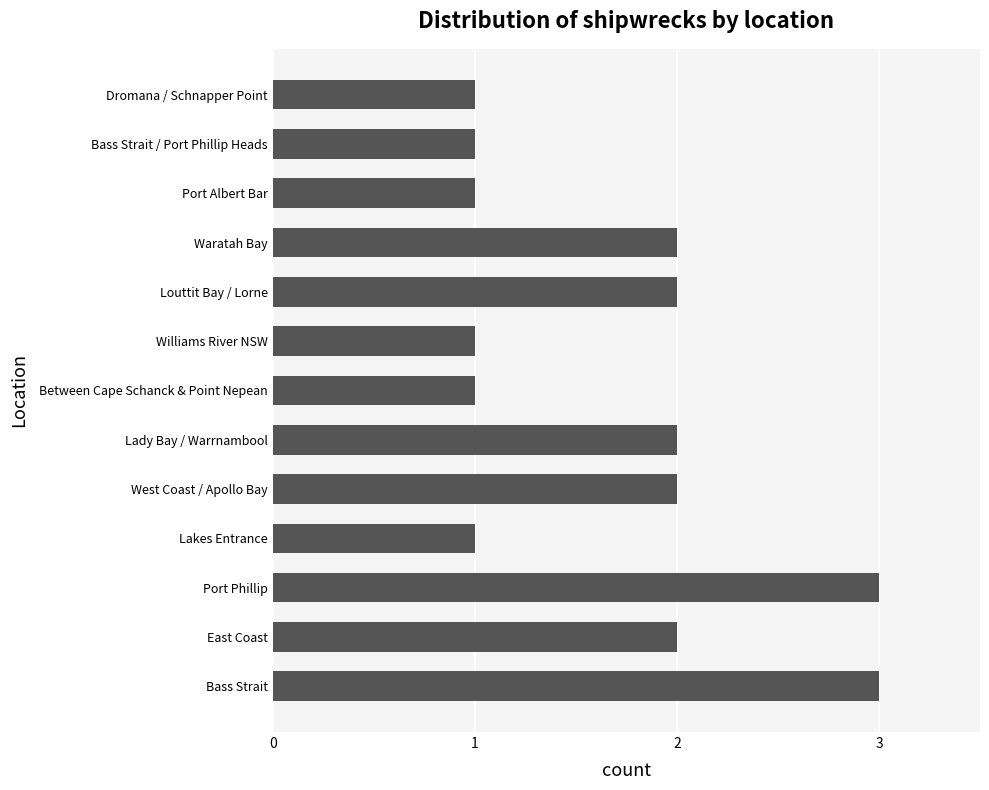

True or false: the data shows 2 at Between Cape Schanck & Point Nepean.

False